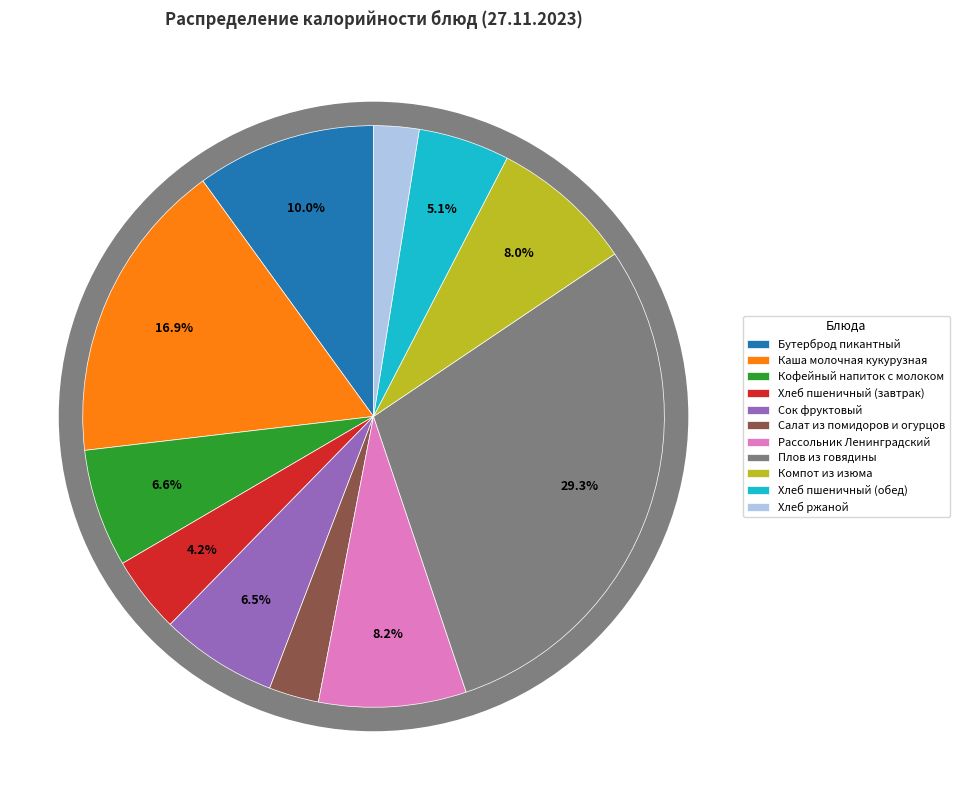

Is Плов из говядины the majority of the pie?

No